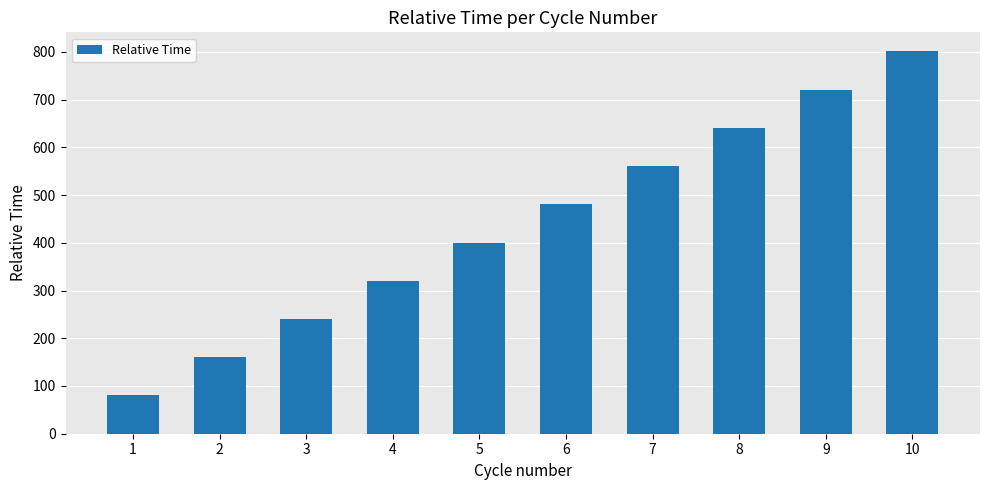

The chart shows a value of 240.3 at 3. True or false?

True